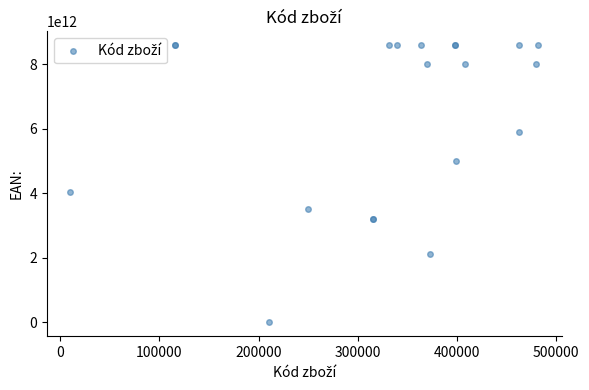

What Y value in the scatter plot is closest to 4297109469935?

4034900001580